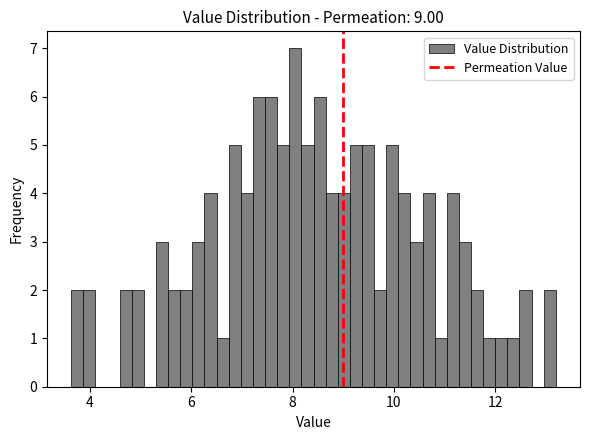

Read against the x-axis, roughly where is the centre of the tallest bar?

8.0